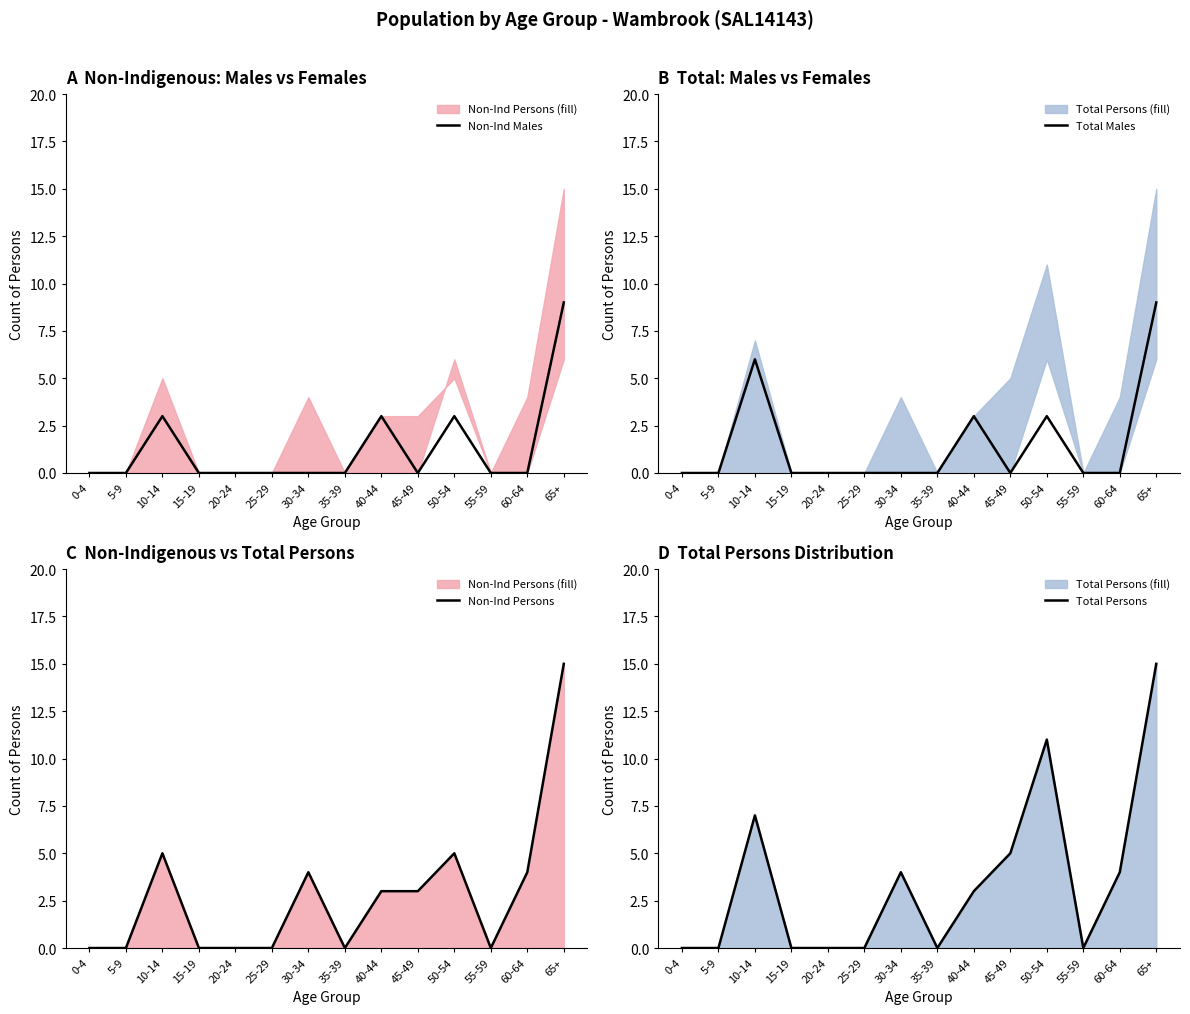

Rank the series at 10-14 from highest to lowest value.

Total Persons, Total Males, Non-Ind Persons, Non-Ind Males